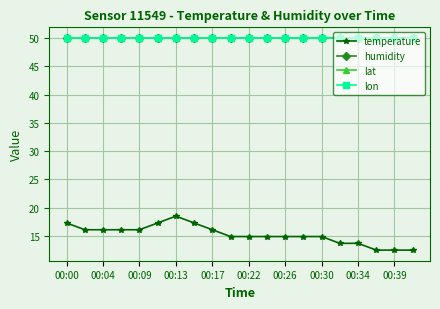

What is the average value of the humidity series?

50.0